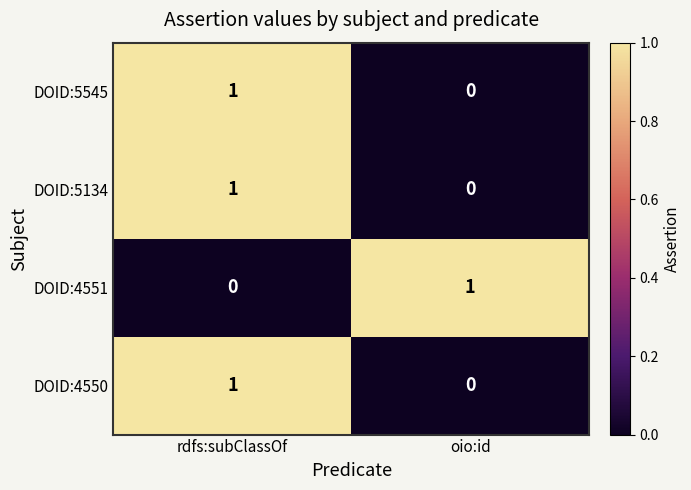

At how many categories does at least one series exceed 0?

2